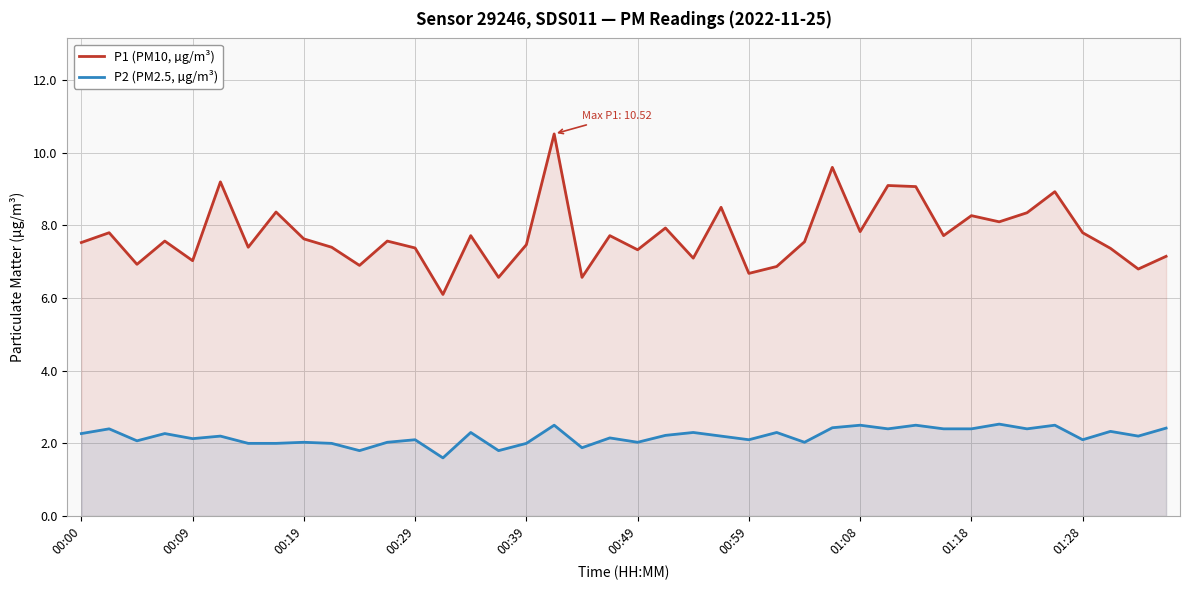

The value of P2 (PM2.5, µg/m³) at 10 is 2.4. True or false?

False